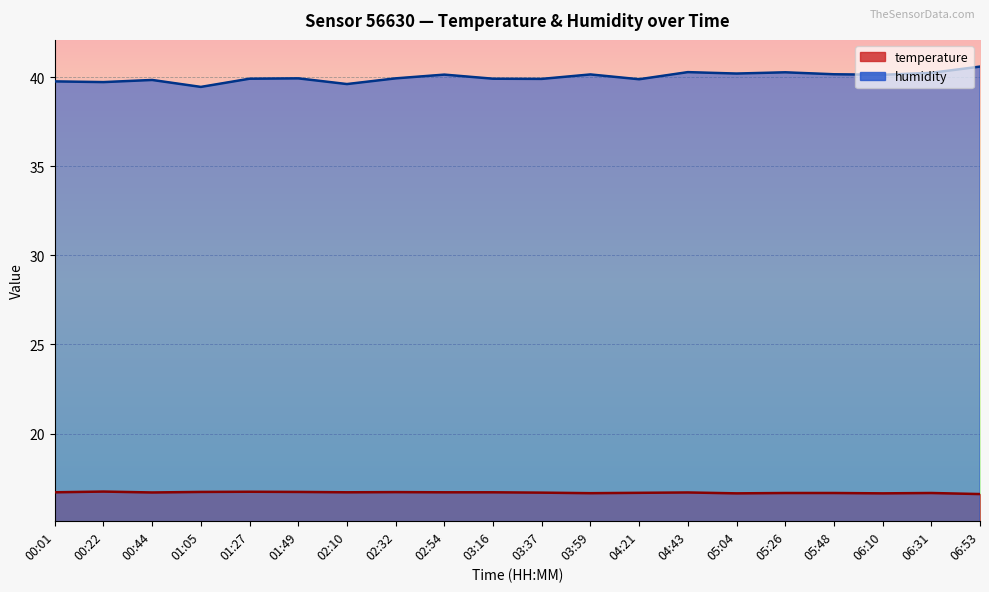

What is the average value of the temperature series?

16.5